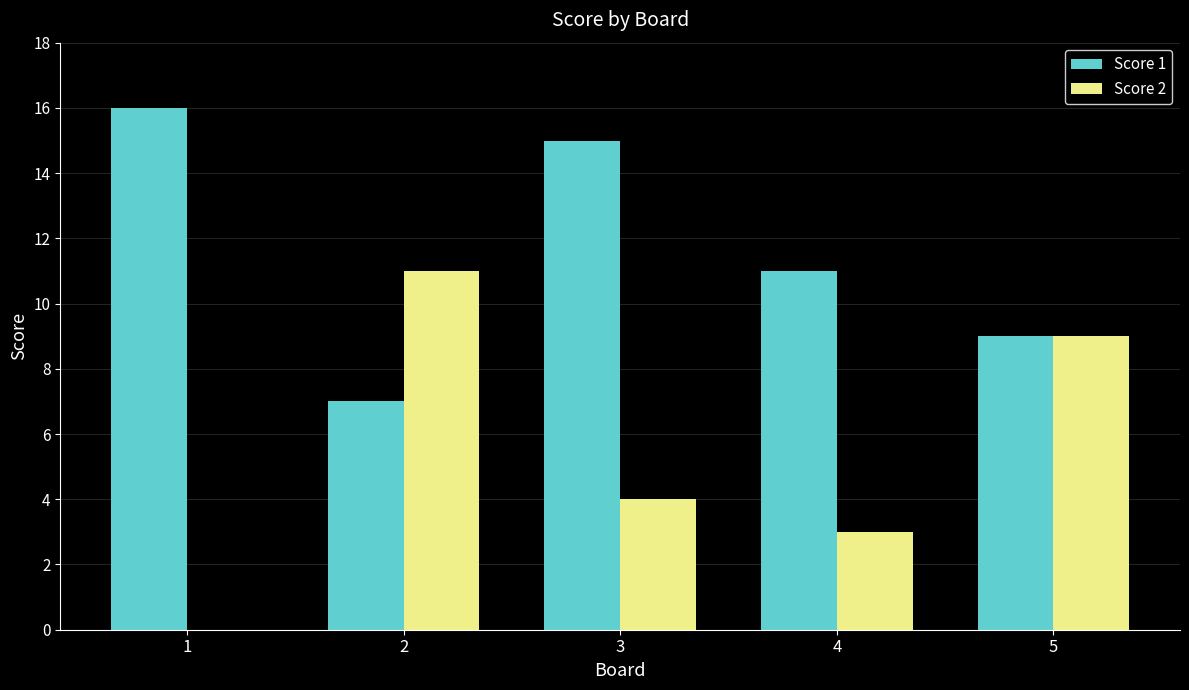

Which series has the largest range (max minus min)?

Score 2